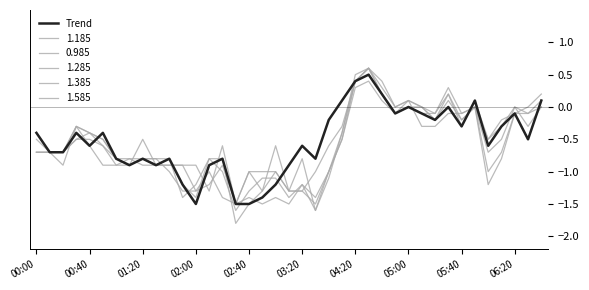

Does the chart have visible grid lines?

No